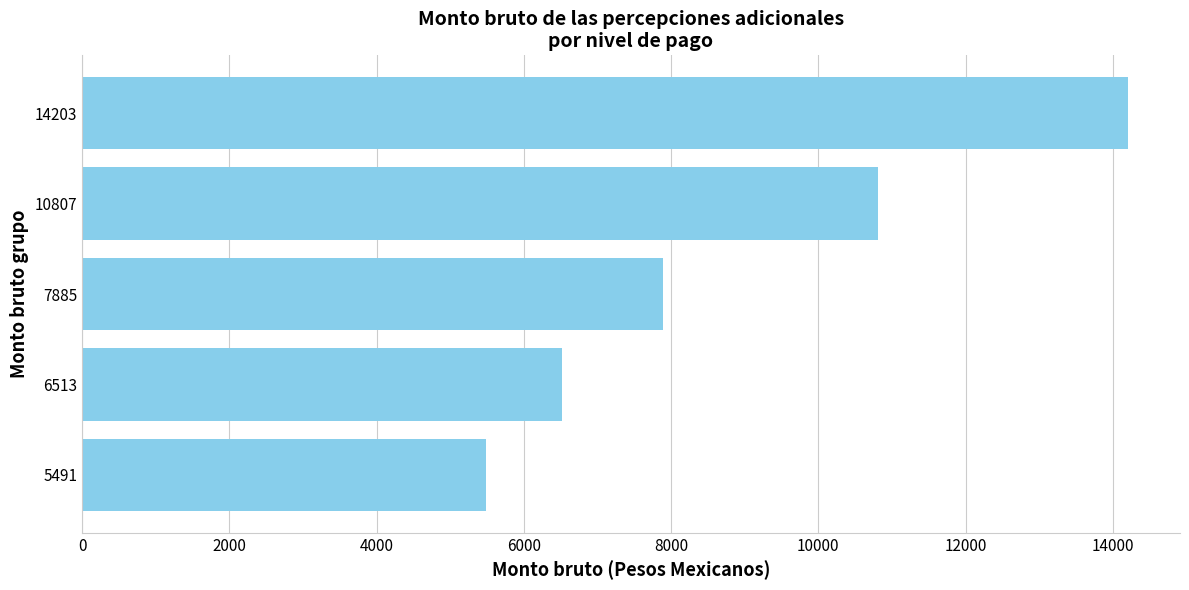

True or false: the data shows 2286 at 6513.

False